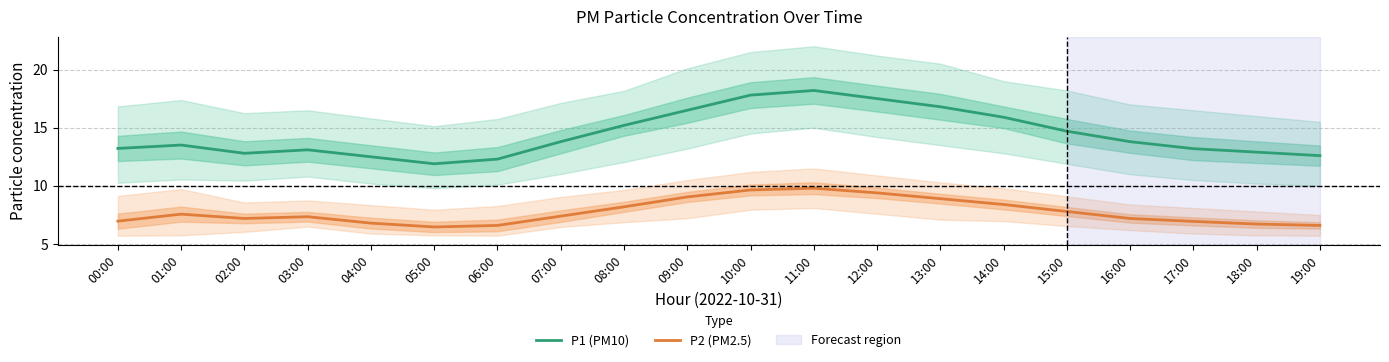

What is the spread (max minus min) of values at 07:00?

6.4